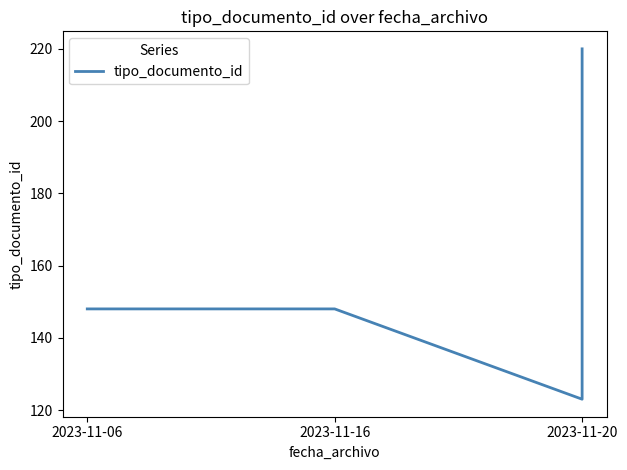

List the labels in order of value, smallest first.

2023-11-20, 2023-11-06, 2023-11-16, 2023-11-20